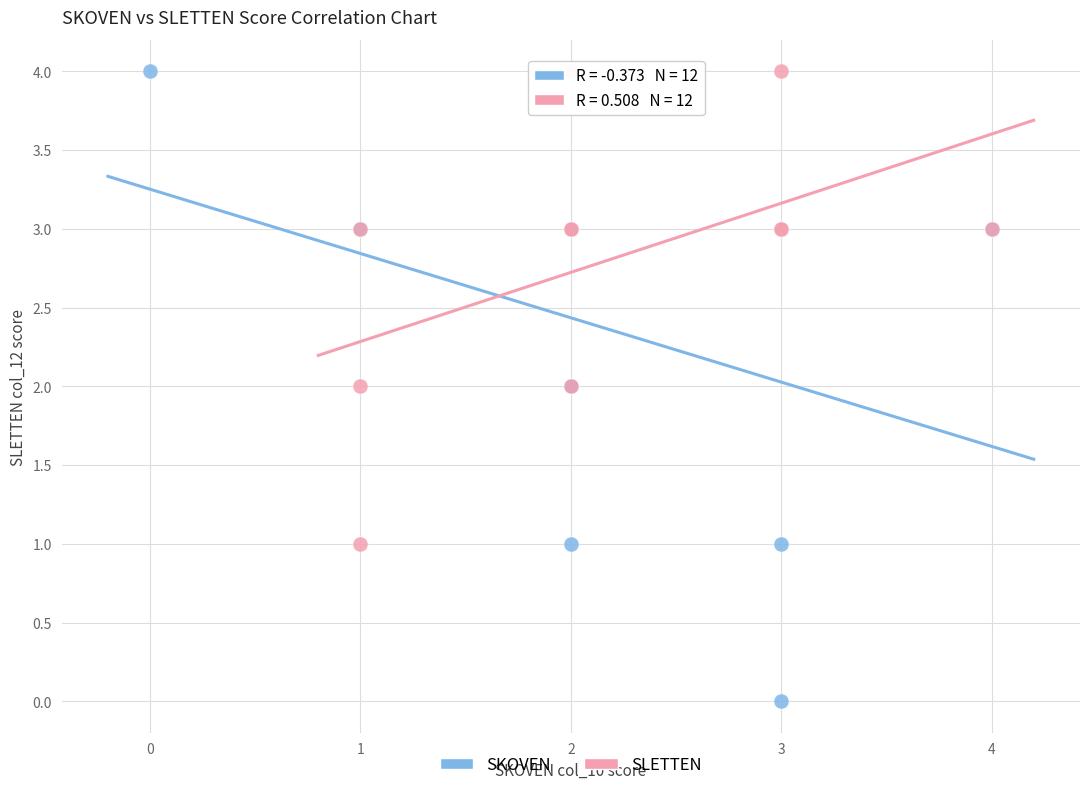

Which series has the largest Y range (max minus min)?

SKOVEN